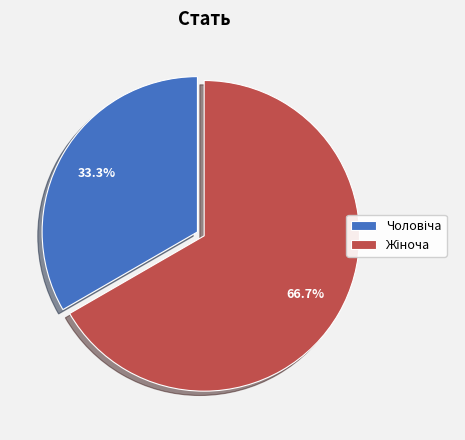

Is there any slice that represents more than half of the pie?

Yes